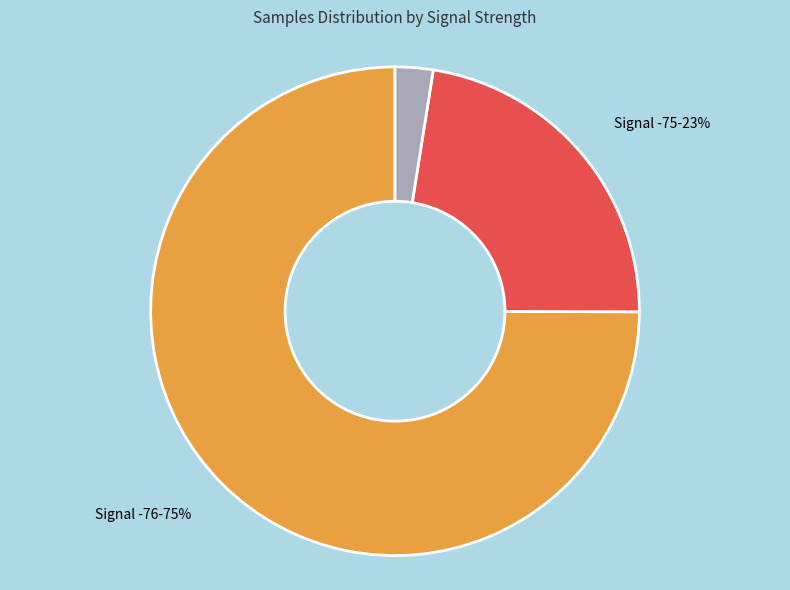

What is the smallest slice in the pie chart?

Signal -77